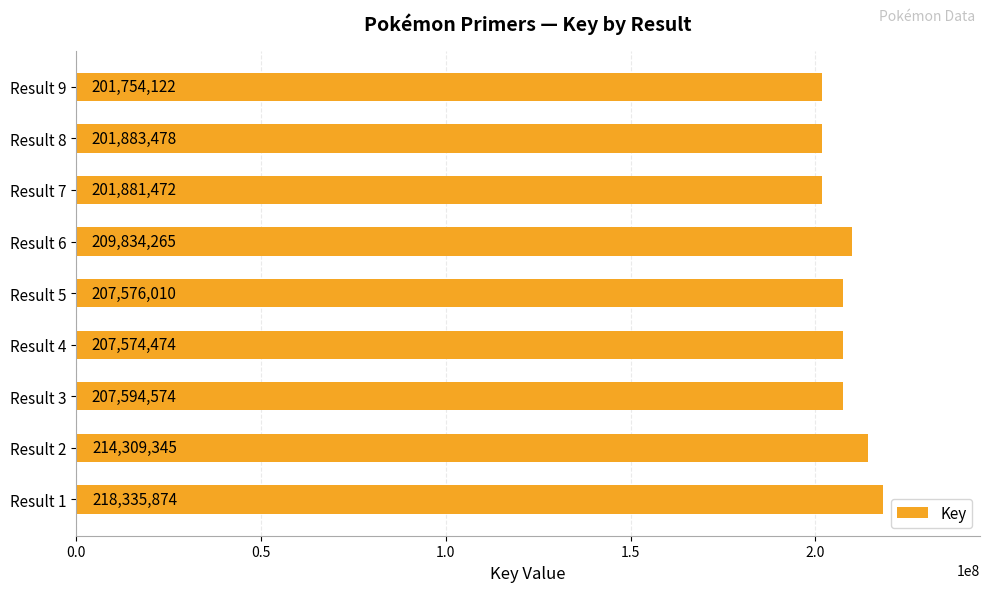

List the labels in order of value, largest first.

Result 1, Result 2, Result 6, Result 3, Result 5, Result 4, Result 8, Result 7, Result 9